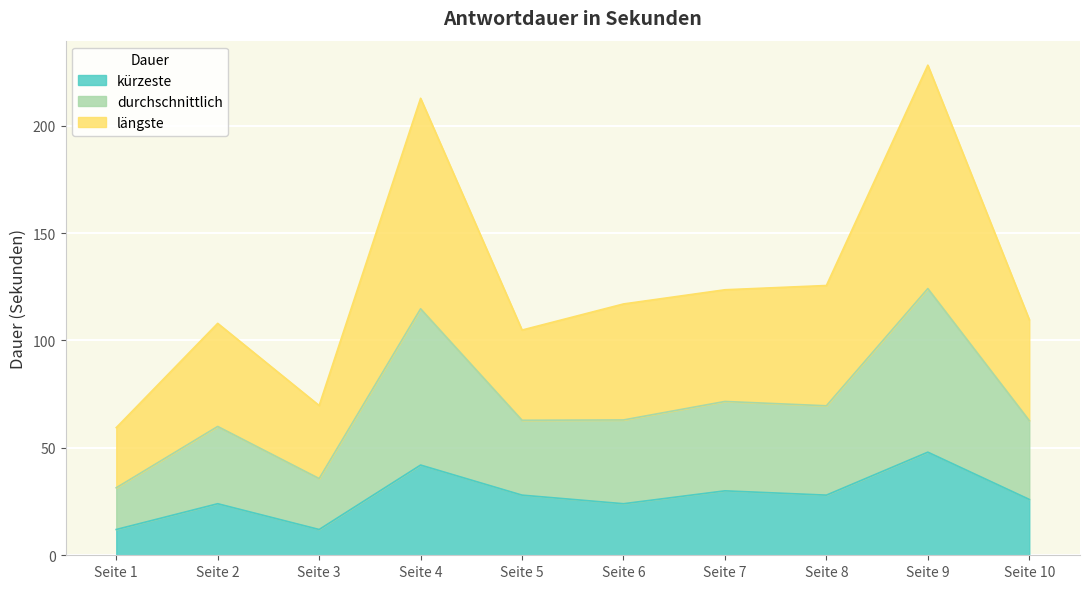

How many lines are shown in the chart?

3